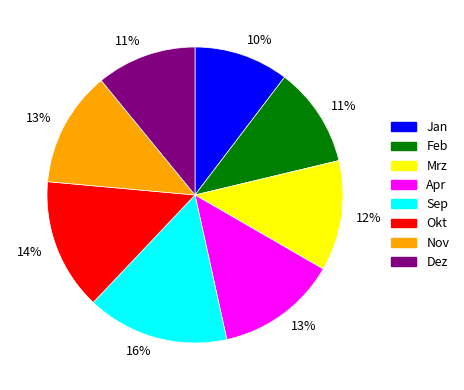

Does any single category account for the majority?

No